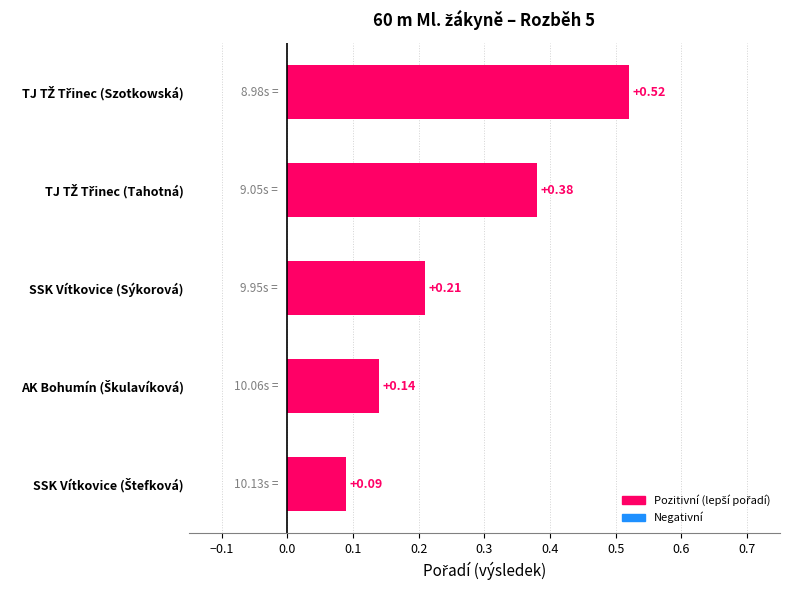

What is the average value?

0.3